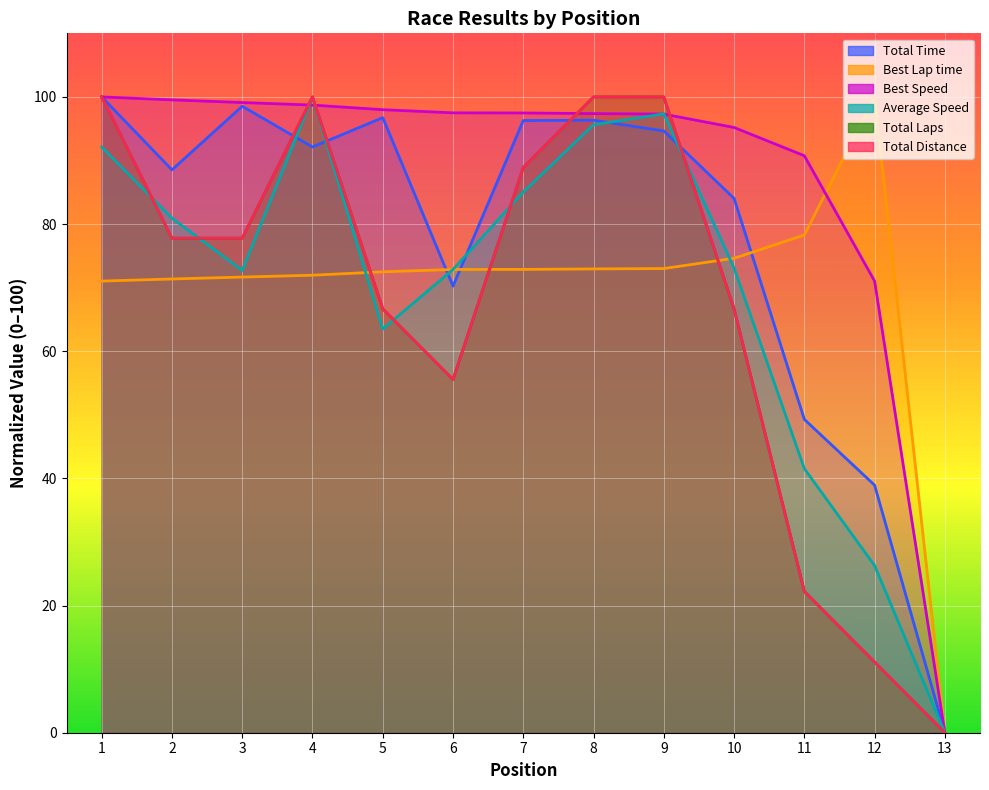

Which category has the highest value in the Average Speed series?

4